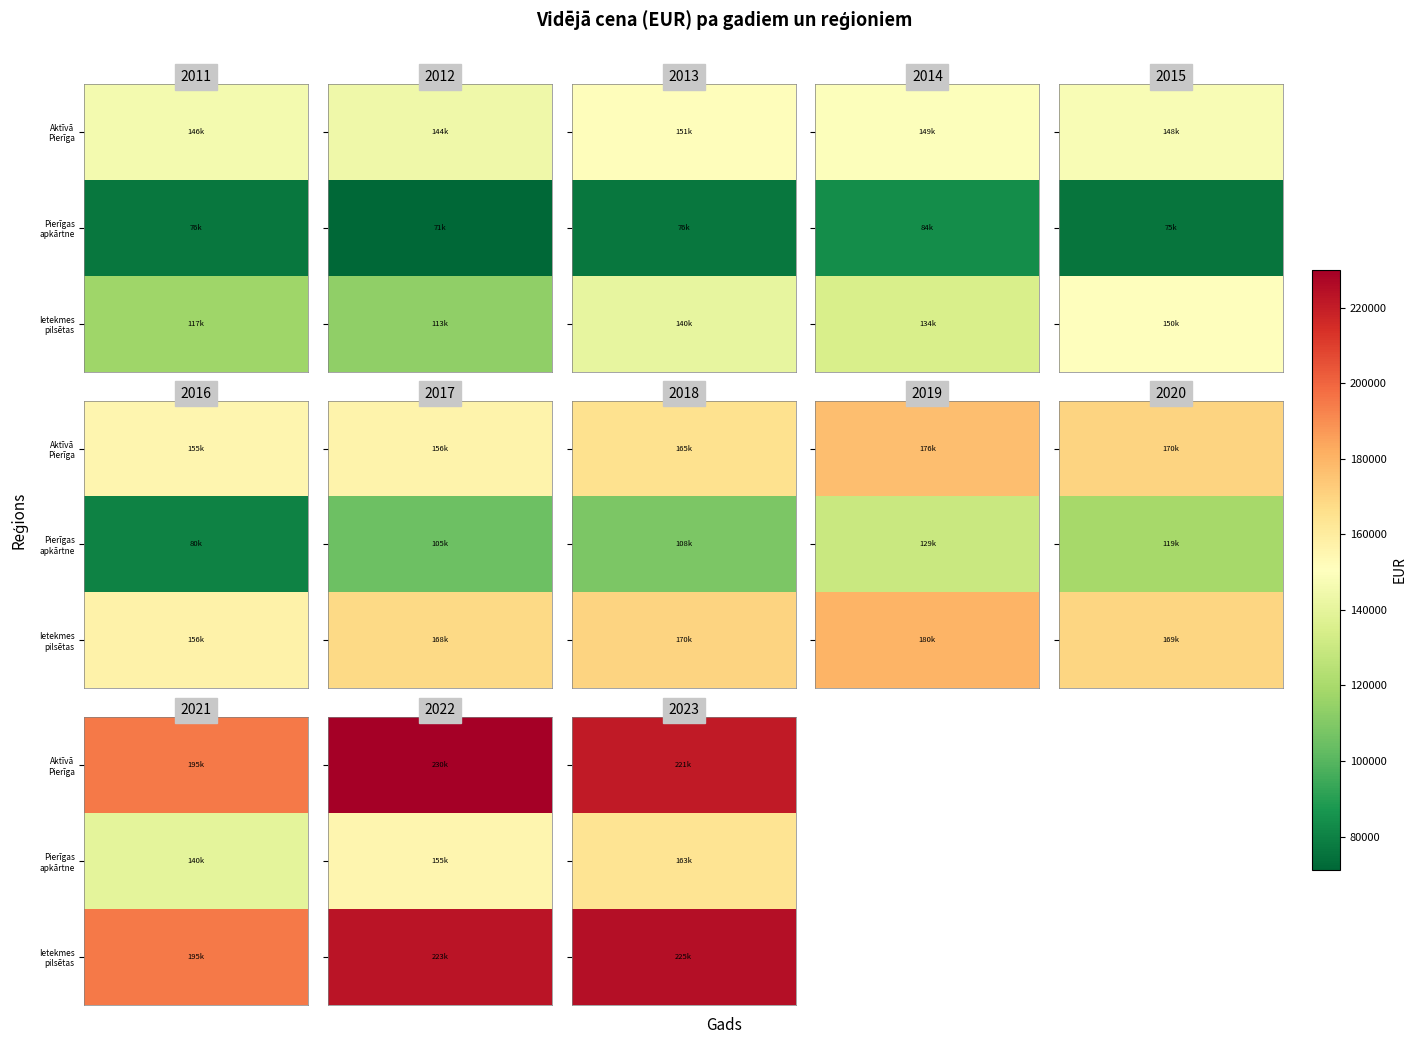

True or false: Pierīgas ietekmes pilsētas has a value of 189667 at 2012.

False